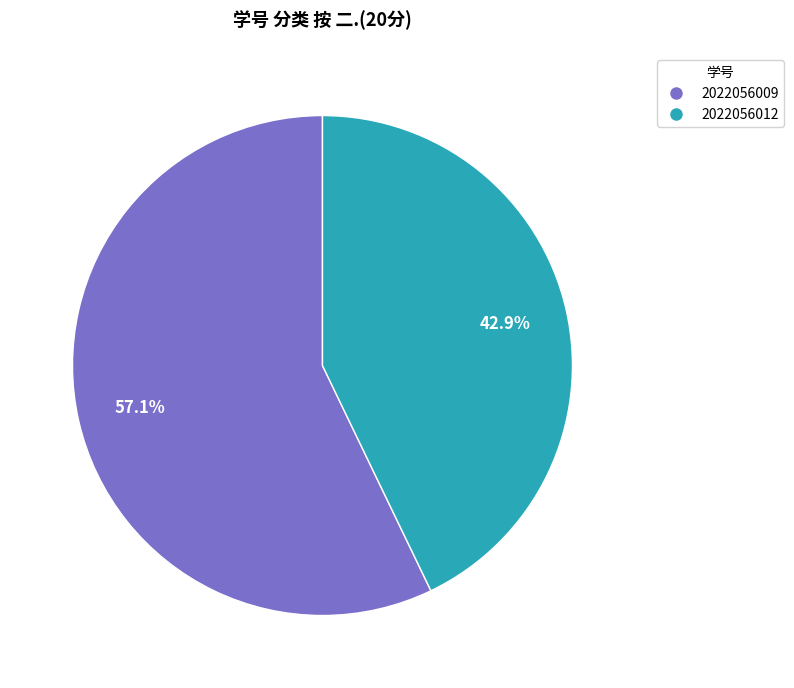

Between 2022056009 and 2022056012, which is larger?

2022056009